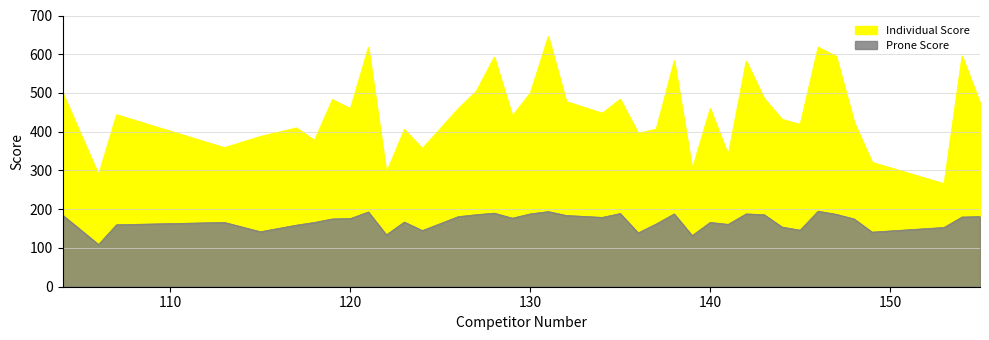

What is the difference between the maximum and minimum values in the Prone Score series?

86.0